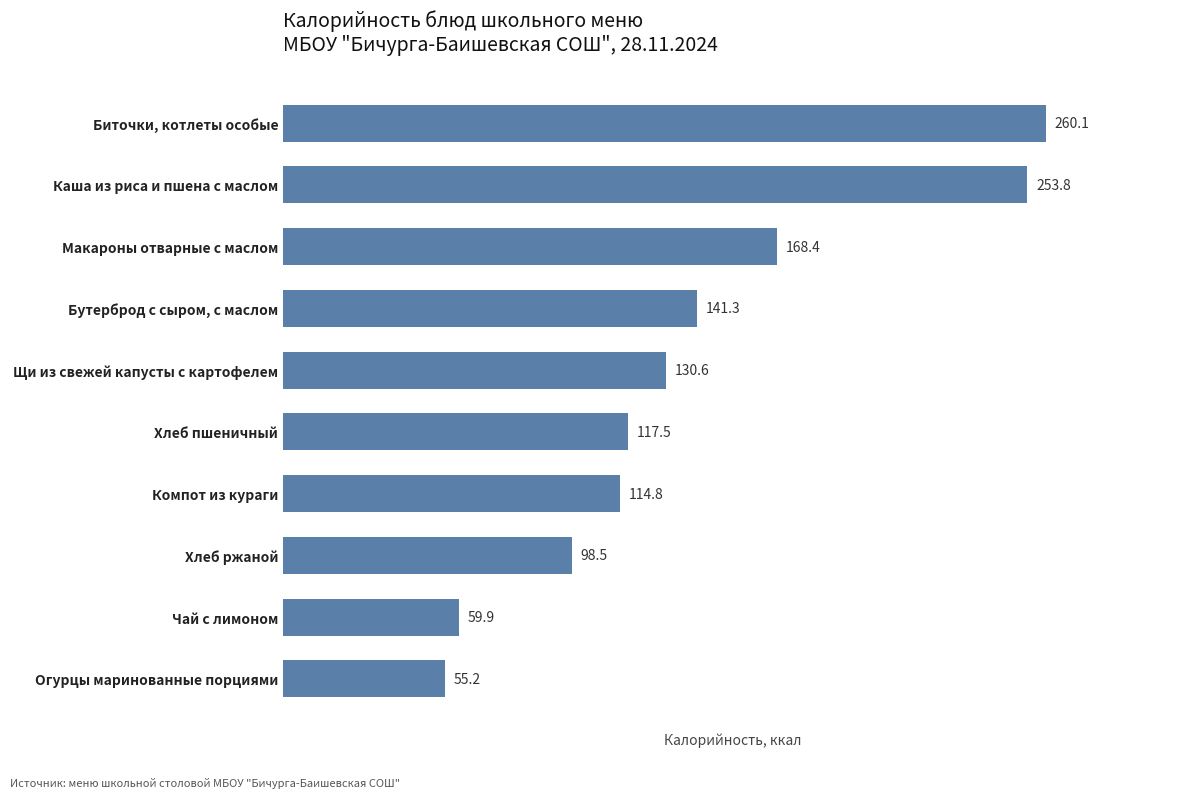

How many bars are there in total?

10